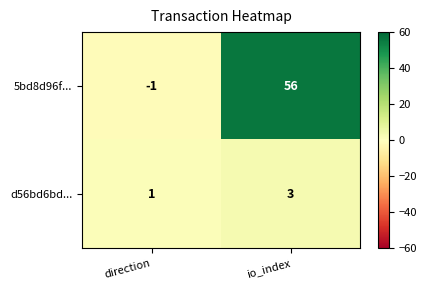

At which label does d56bd6bd... reach its peak?

io_index